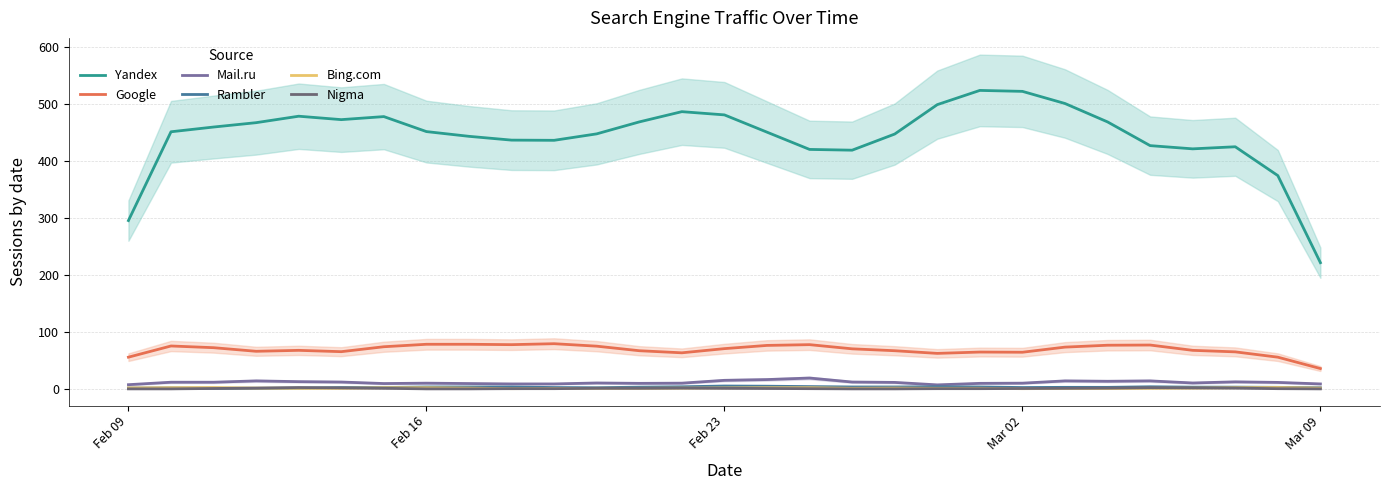

True or false: Google and Nigma cross at least once.

False